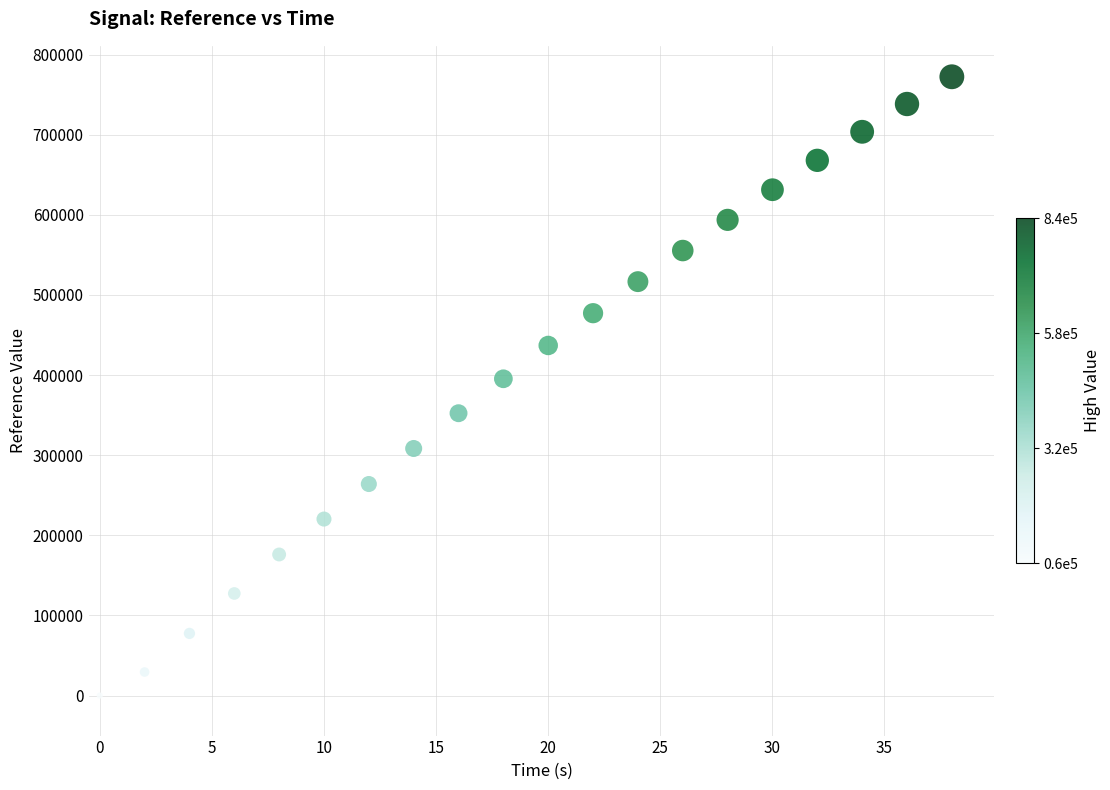

What Y value in the scatter plot is closest to 386207?

395405.5